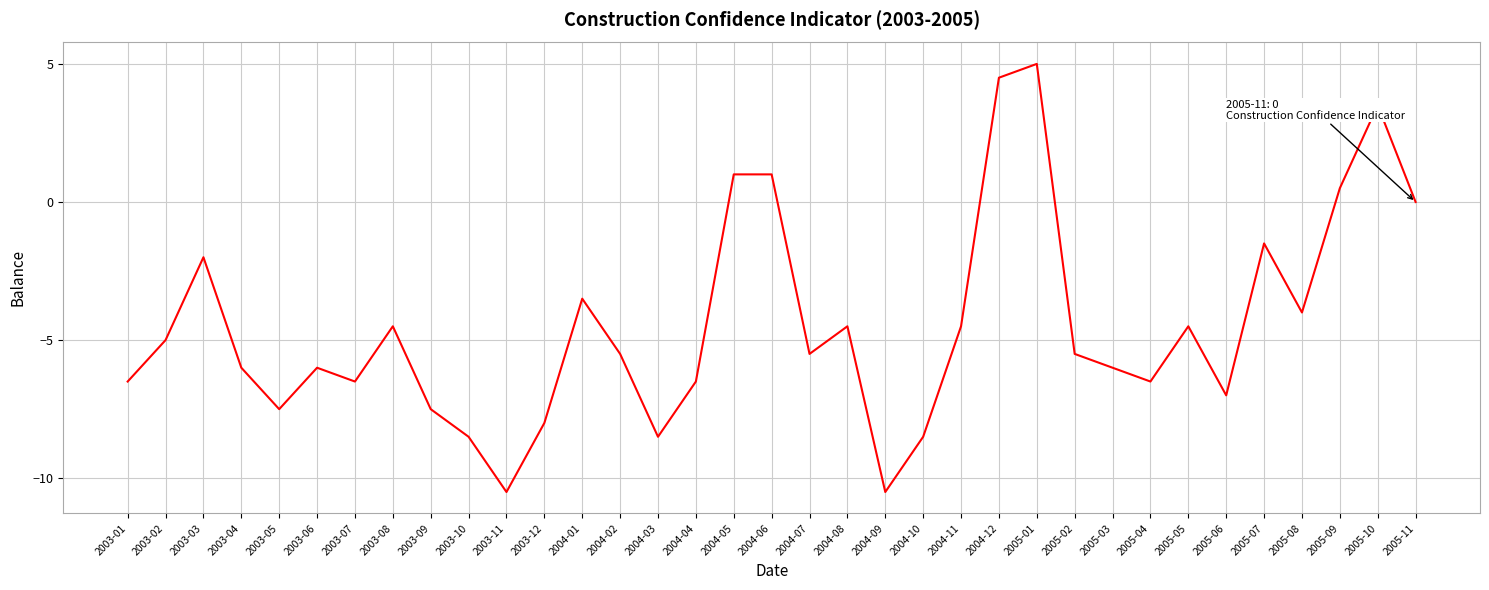

Which has a higher value, 2005-06 or 2004-05?

2004-05